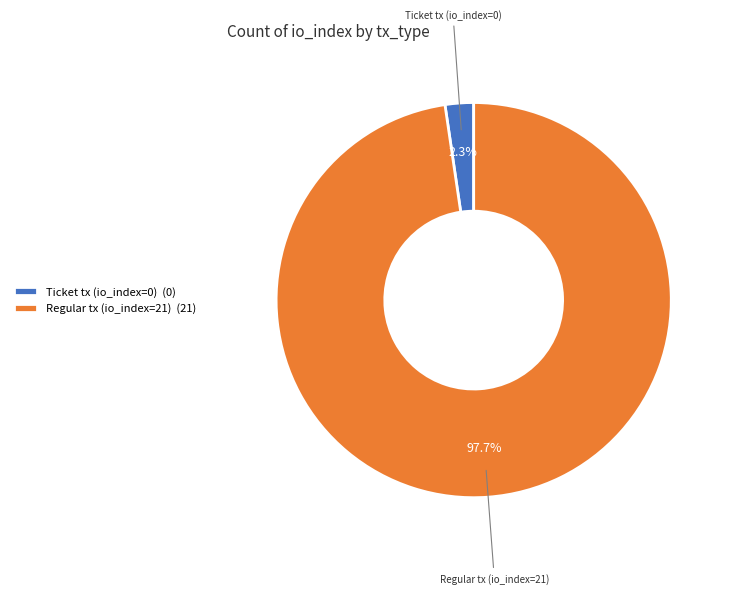

Is the sum of Ticket tx (io_index=0) and Regular tx (io_index=21) greater than half?

Yes